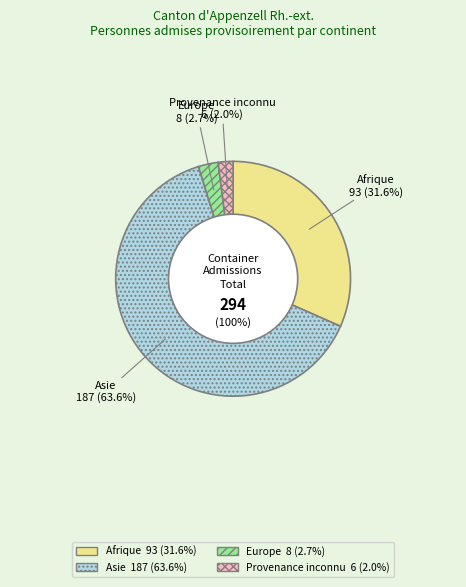

Does any single category account for the majority?

Yes